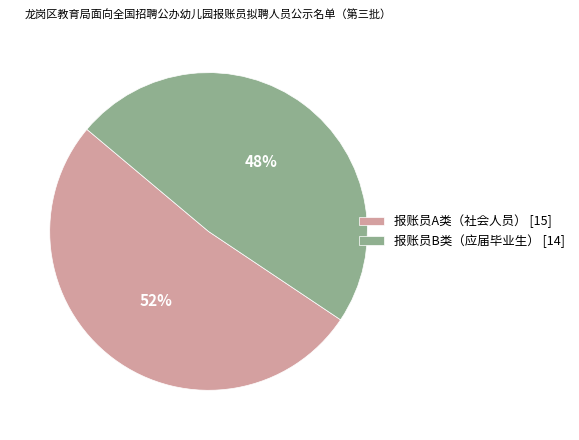

Rank the categories by value from highest to lowest.

报账员A类（社会人员）, 报账员B类（应届毕业生）